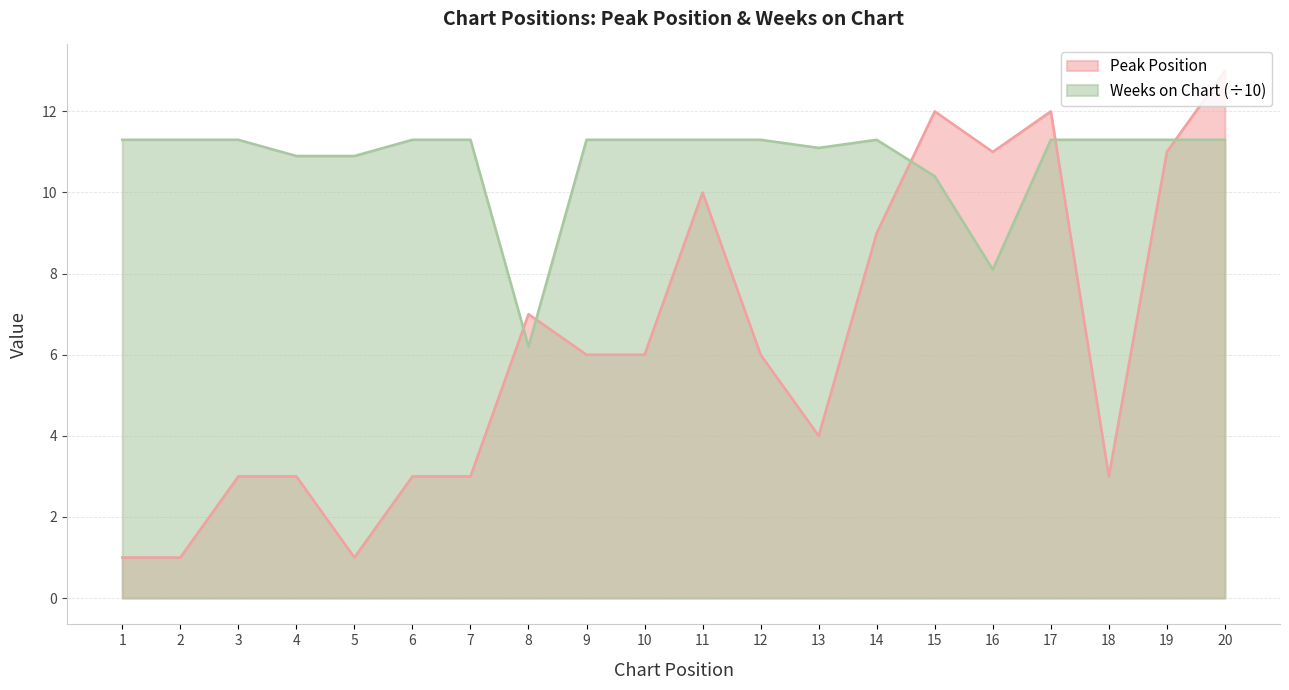

At which category does Weeks on Chart reach its first local valley?

8